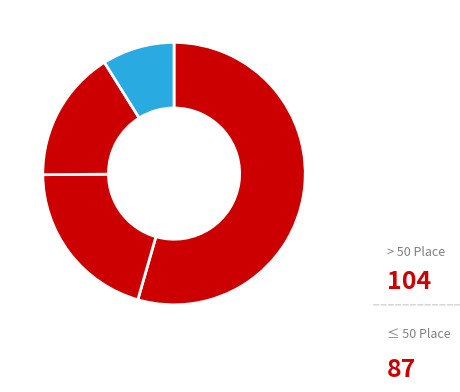

Count the number of slices in the pie.

4